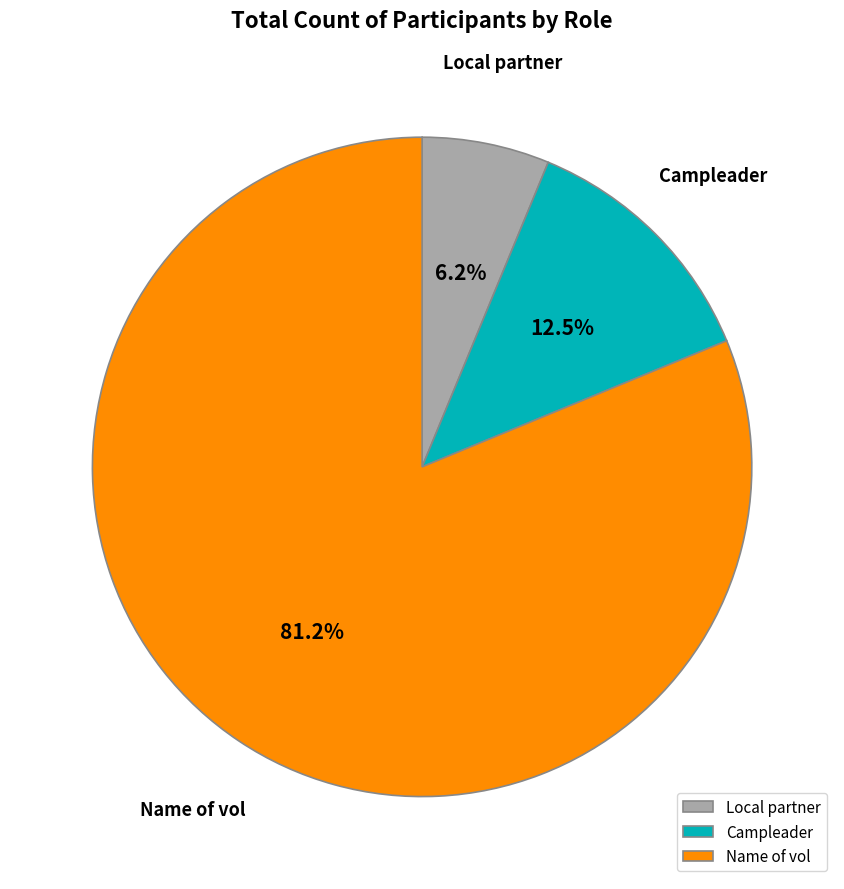

What is the majority slice?

Name of vol